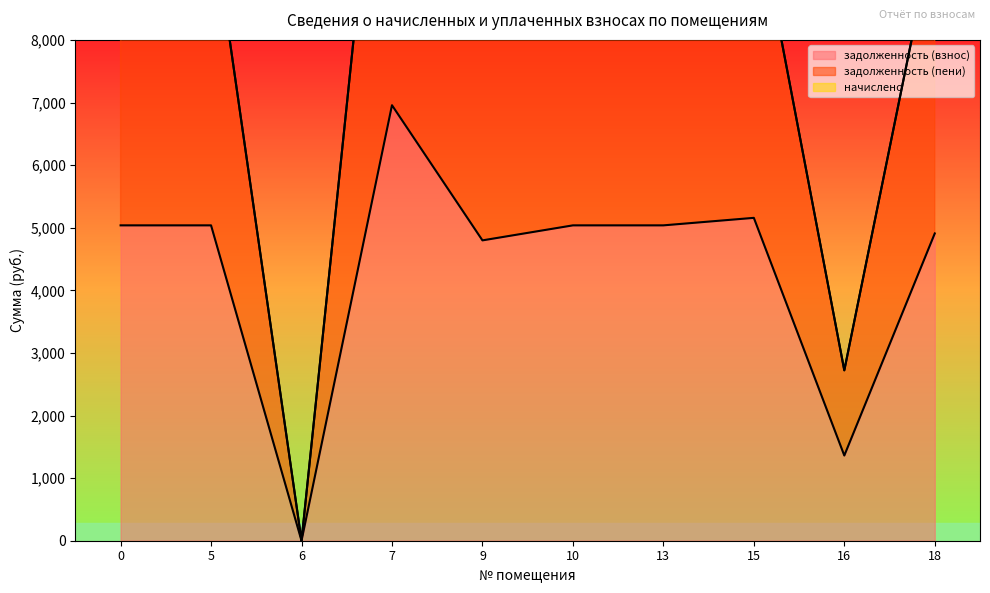

How many data points in задолженность (взнос) are less than 5040?

4